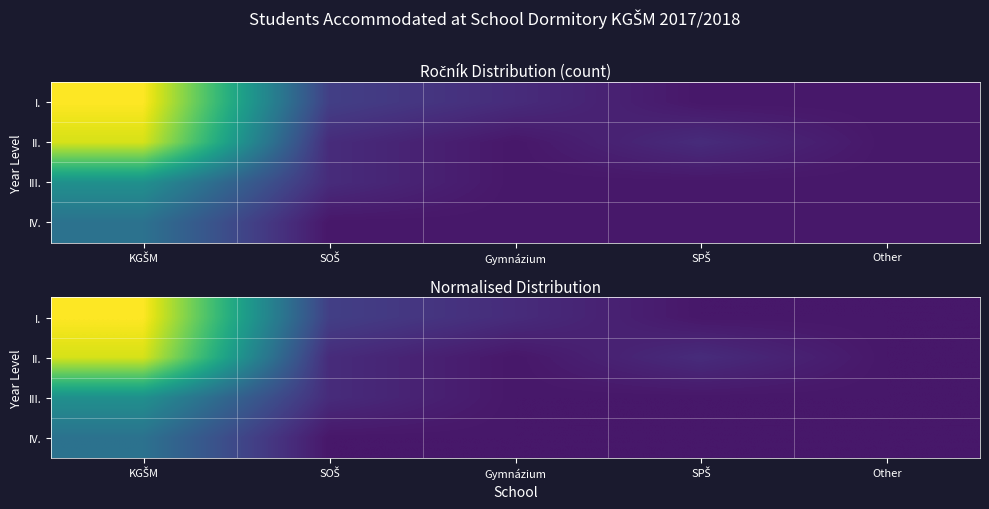

The value of III. at SPŠ is 0.0. True or false?

False